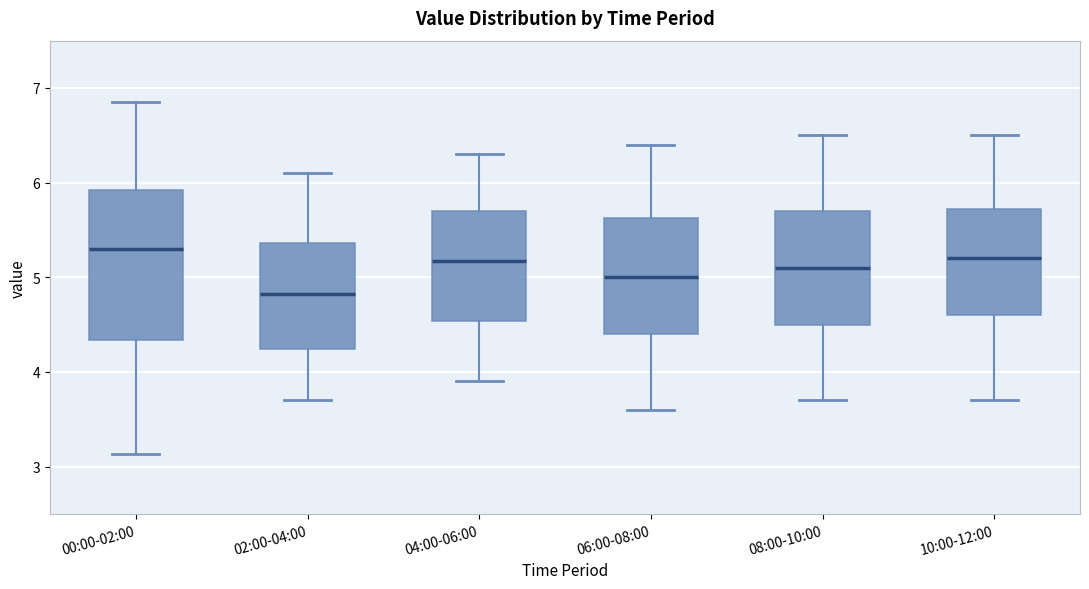

Reading left to right, transcribe this box plot: for each box, give where its median line is, the range the box spans, and where its two whiskers end, as read against the y-axis. The values are not printed on the chart, so give them approximately, as read against the axis.

00:00-02:00: median 5.3, box 4.3 to 5.9, whiskers 3.1 to 6.9
02:00-04:00: median 4.8, box 4.2 to 5.4, whiskers 3.7 to 6.1
04:00-06:00: median 5.2, box 4.5 to 5.7, whiskers 3.9 to 6.3
06:00-08:00: median 5.0, box 4.4 to 5.6, whiskers 3.6 to 6.4
08:00-10:00: median 5.1, box 4.5 to 5.7, whiskers 3.7 to 6.5
10:00-12:00: median 5.2, box 4.6 to 5.7, whiskers 3.7 to 6.5